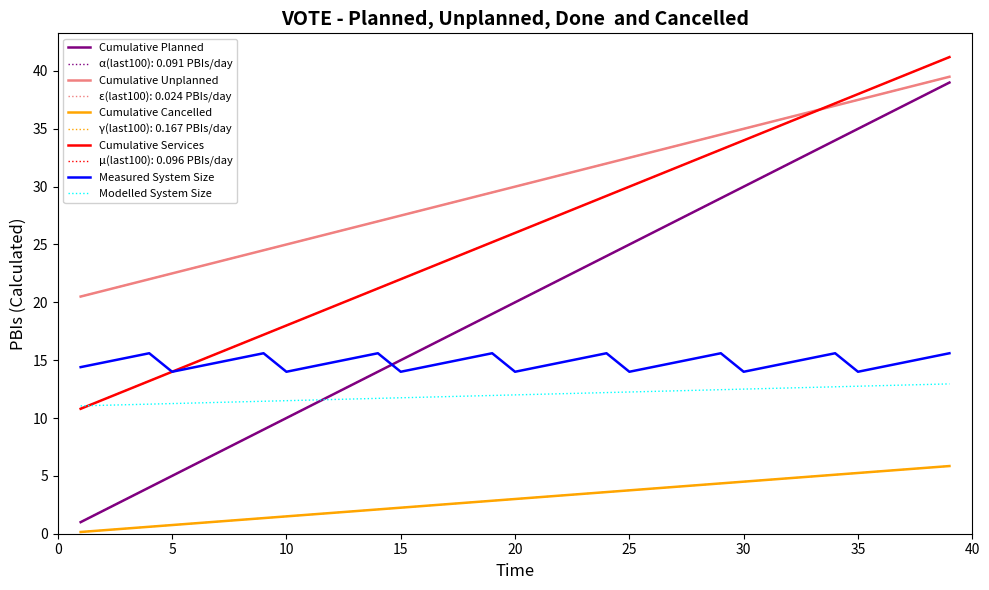

Is this an area chart (filled region under the line)?

No